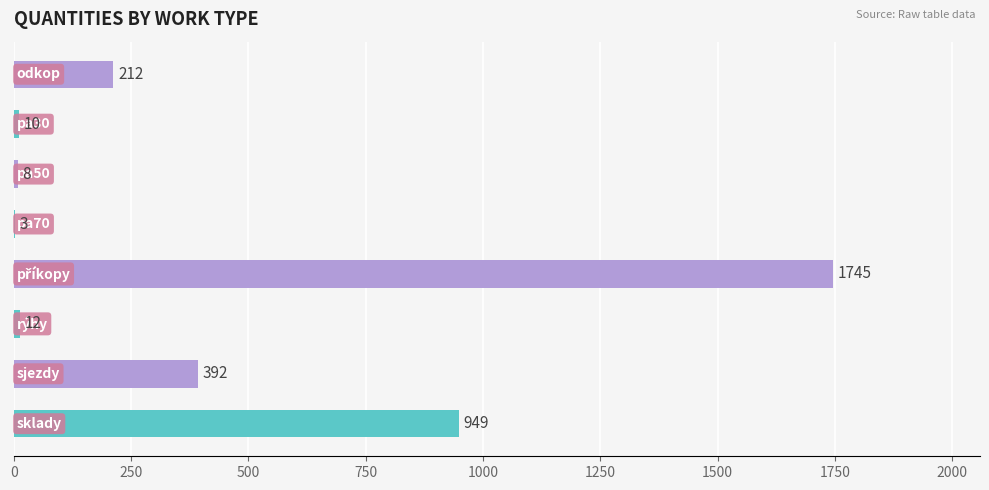

What is the sum of all values?

3331